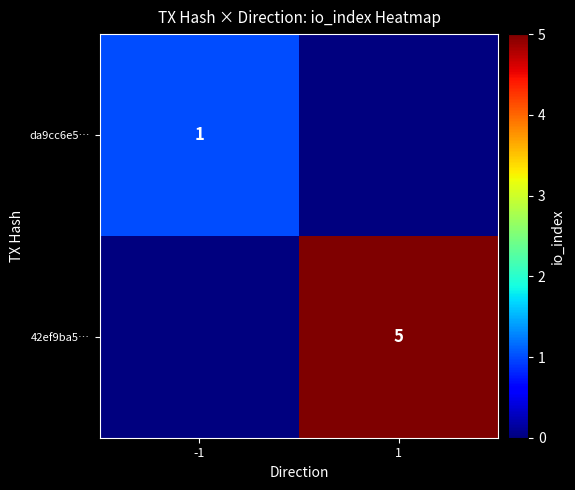

What is the total value across all series at -1?

1